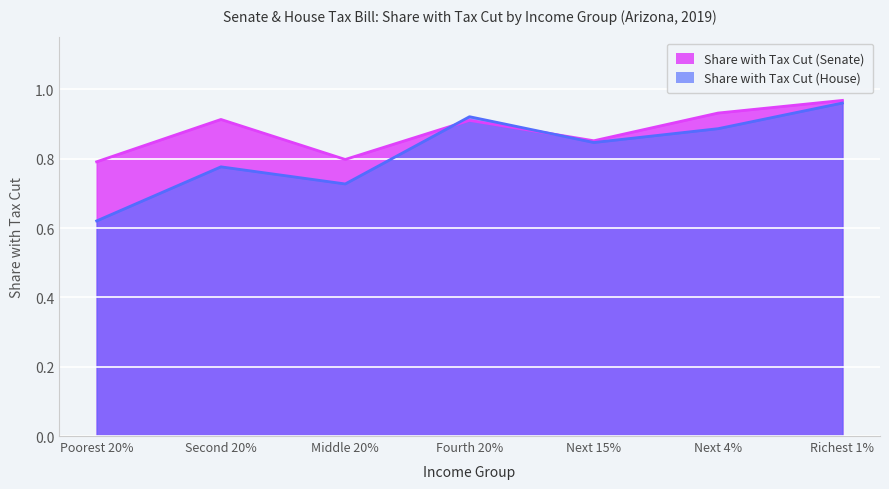

Reading left to right, extract all data points from this chart.

Share with Tax Cut (Senate): Poorest 20%=0.8	Second 20%=0.9	Middle 20%=0.8	Fourth 20%=0.9	Next 15%=0.9	Next 4%=0.9	Richest 1%=1.0
Share with Tax Cut (House): Poorest 20%=0.6	Second 20%=0.8	Middle 20%=0.7	Fourth 20%=0.9	Next 15%=0.8	Next 4%=0.9	Richest 1%=1.0